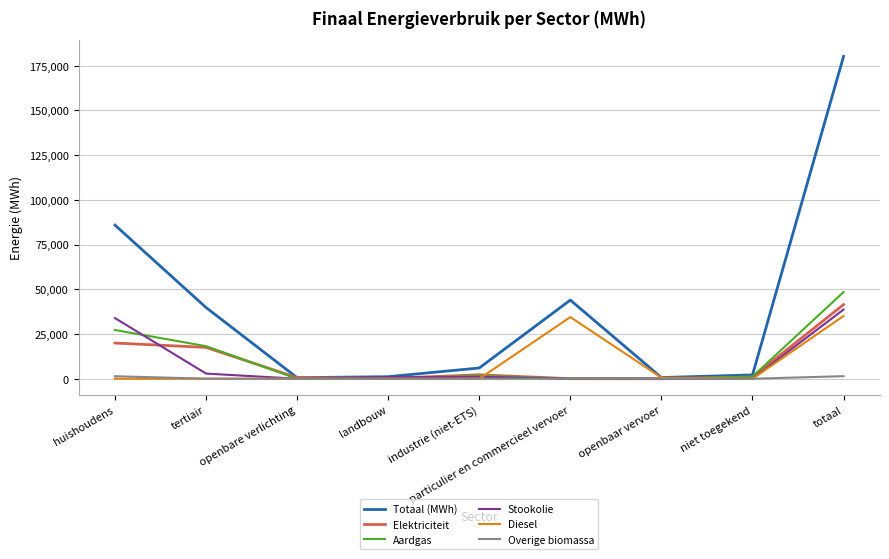

What are all the series names shown in the legend?

Totaal (MWh), Elektriciteit, Aardgas, Stookolie, Diesel, Overige biomassa